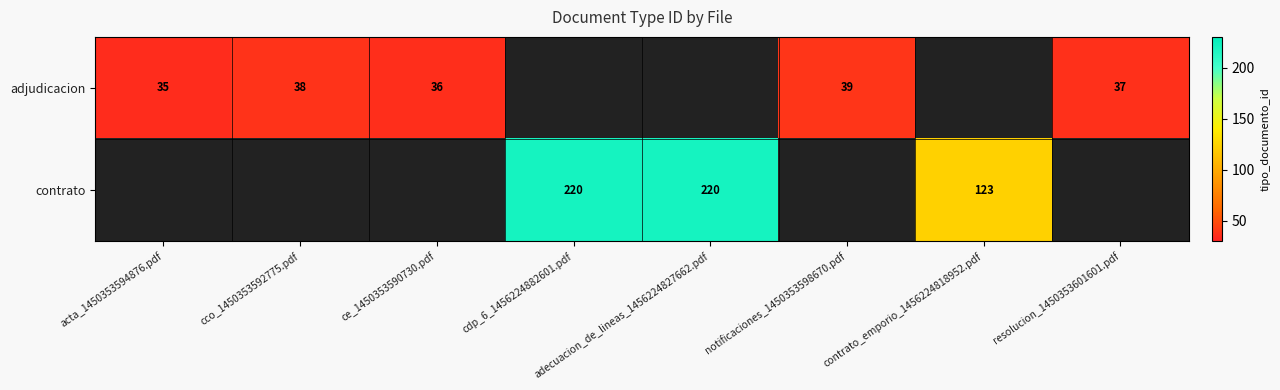

True or false: adjudicacion has a value of 39 at notificaciones_1450353598670.pdf.

True